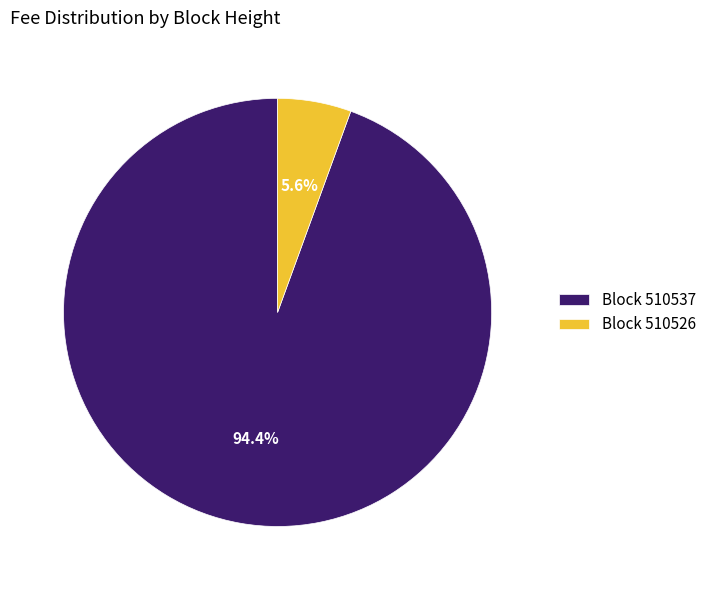

What is the total percentage of Block 510537 and Block 510526?

100.0%